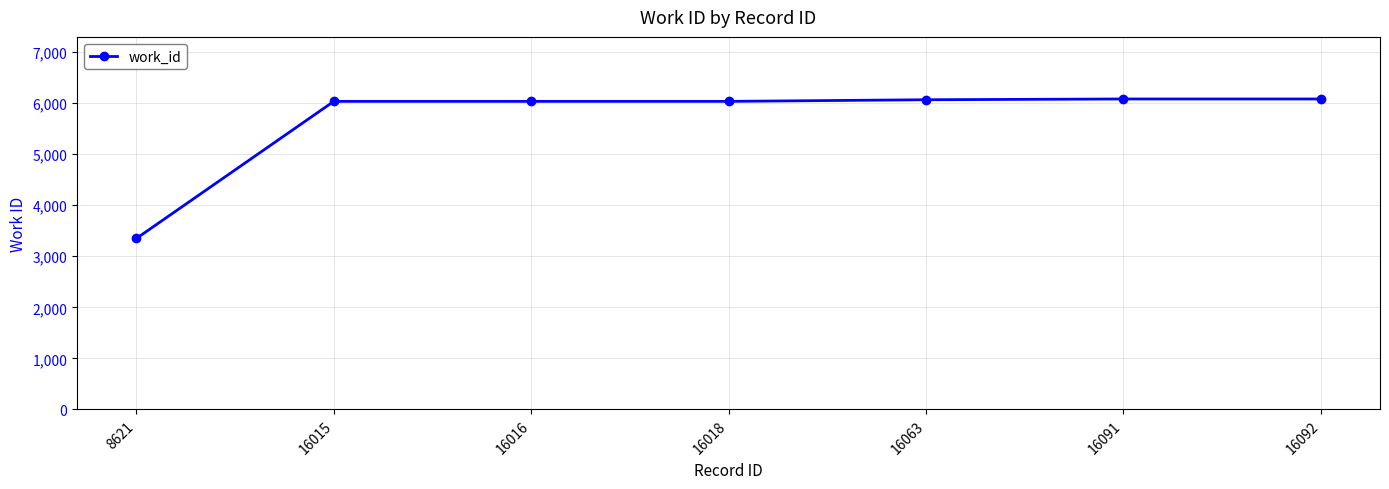

What is the sum of the values at 16091 and 16092?

12160